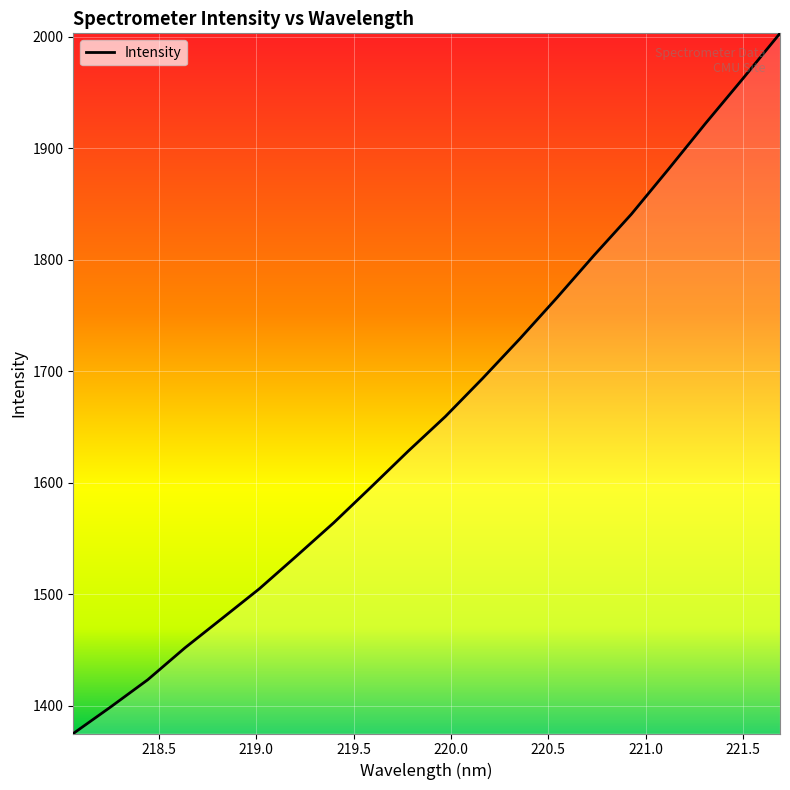

Is this an area chart (filled region under the line)?

No